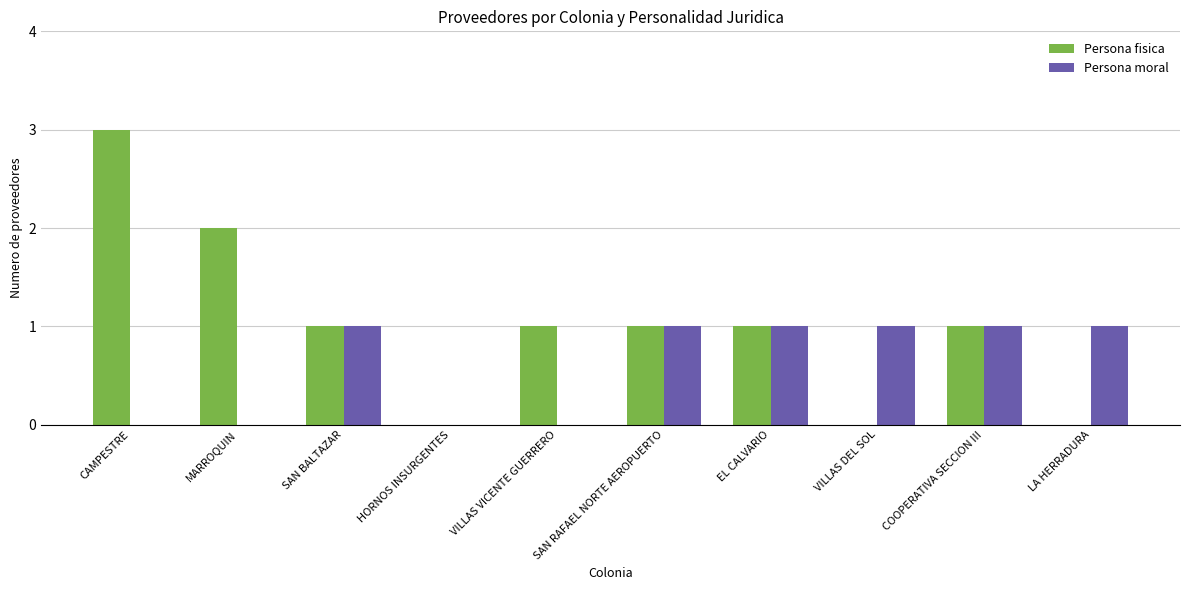

What is the sum of all Persona moral values?

6